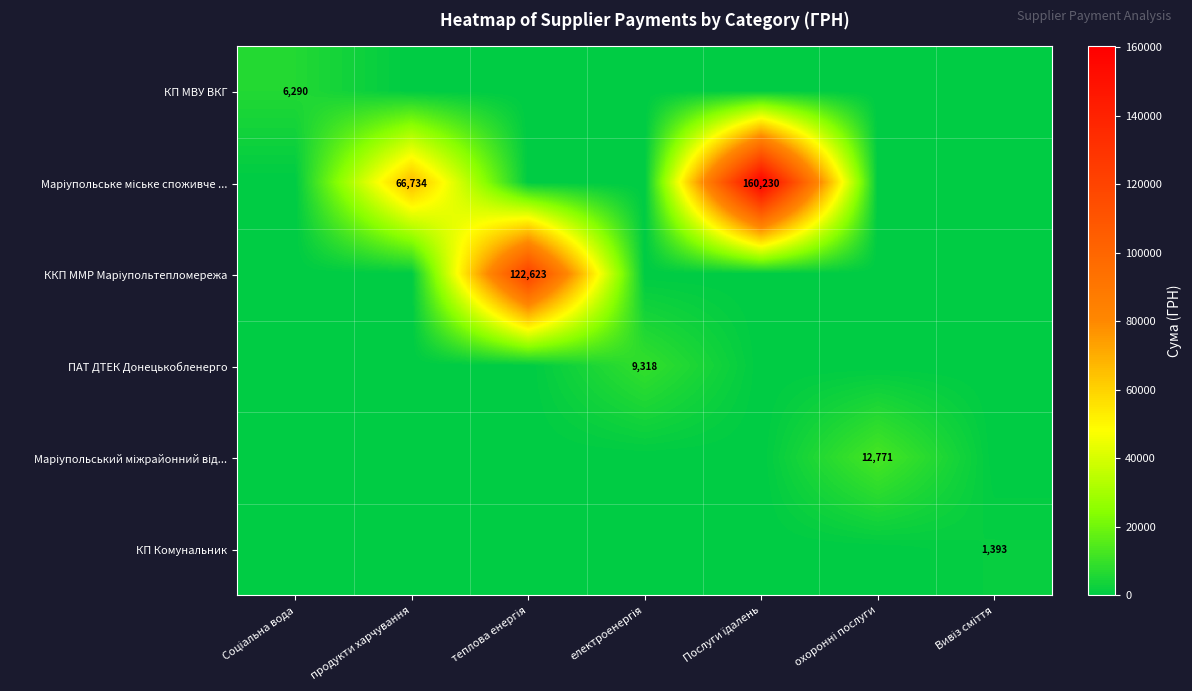

True or false: КП Комунальник has a value of 0.0 at теплова енергія.

True